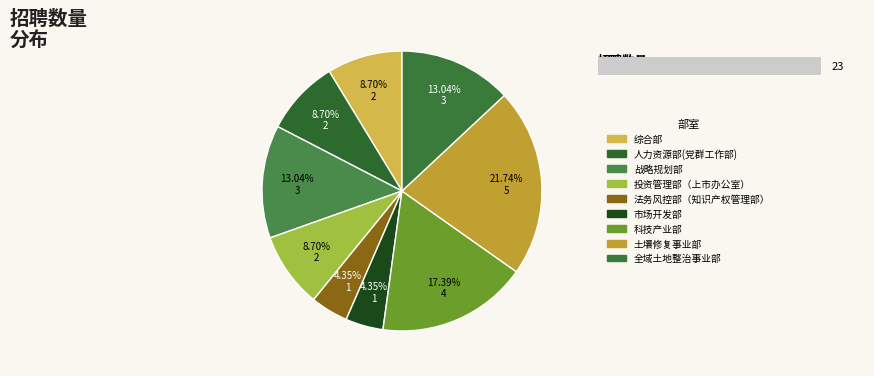

To the nearest percent, what is the combined percentage of 投资管理部（上市办公室） and 科技产业部?

26%